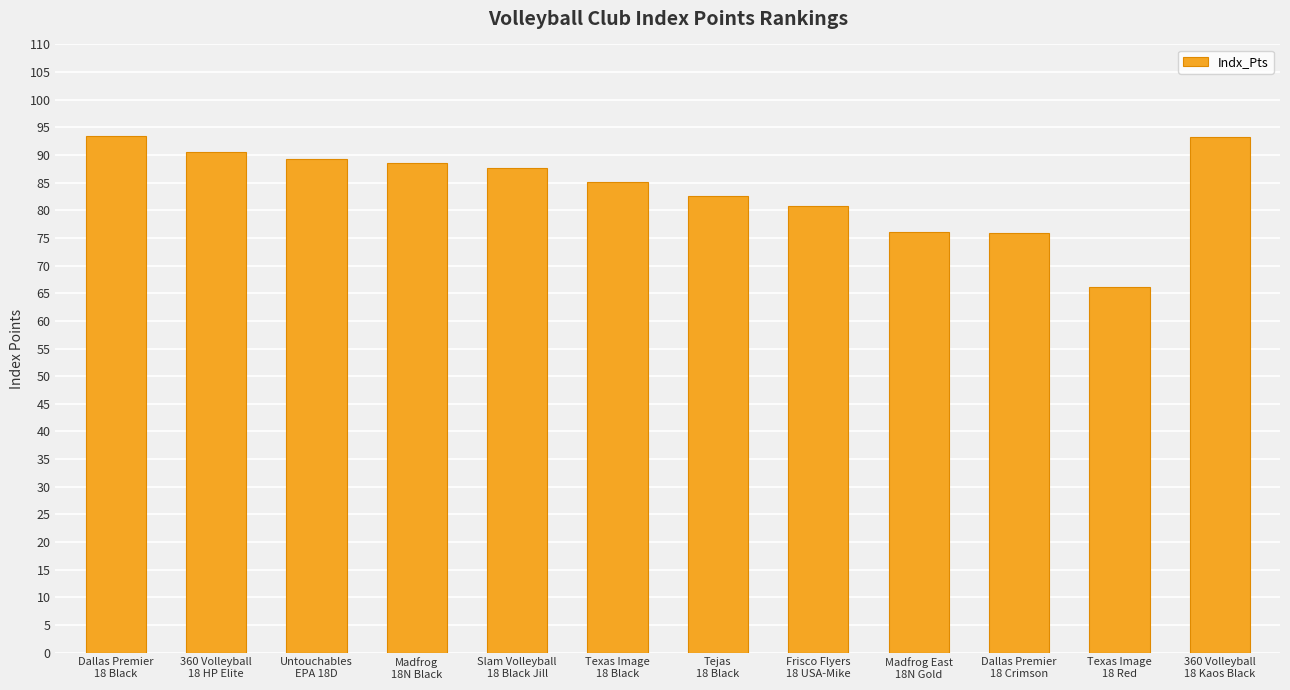

Approximately how many times larger is the value at Dallas Premier
18 Black compared to 360 Volleyball
18 HP Elite?

1.0